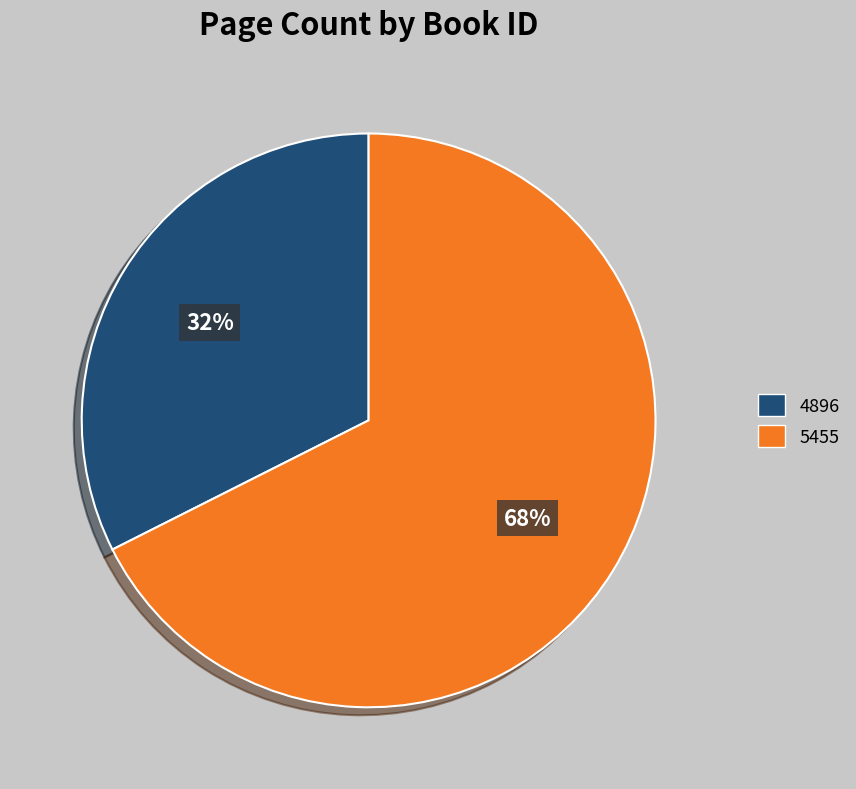

To the nearest percent, what is the average slice percentage?

50%